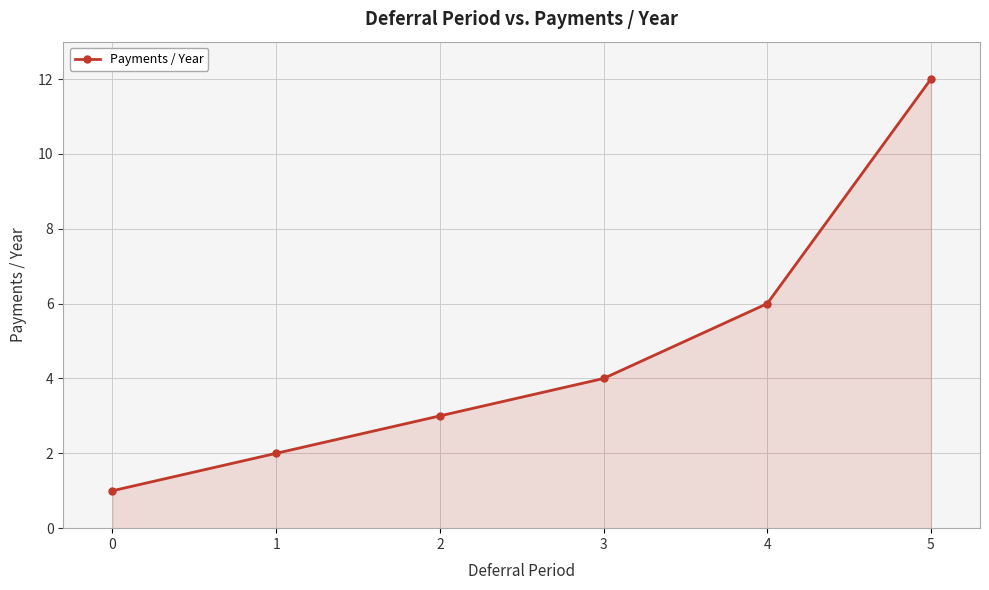

The chart shows a value of 6 at 4. True or false?

True